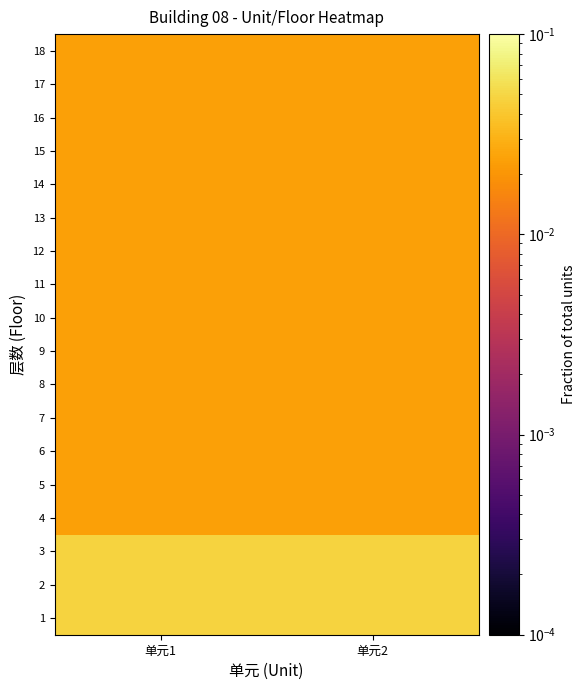

Reading right to left, what are all the values shown in this chart?

1: 单元2=0.0	单元1=0.0
2: 单元2=0.0	单元1=0.0
3: 单元2=0.0	单元1=0.0
4: 单元2=0.0	单元1=0.0
5: 单元2=0.0	单元1=0.0
6: 单元2=0.0	单元1=0.0
7: 单元2=0.0	单元1=0.0
8: 单元2=0.0	单元1=0.0
9: 单元2=0.0	单元1=0.0
10: 单元2=0.0	单元1=0.0
11: 单元2=0.0	单元1=0.0
12: 单元2=0.0	单元1=0.0
13: 单元2=0.0	单元1=0.0
14: 单元2=0.0	单元1=0.0
15: 单元2=0.0	单元1=0.0
16: 单元2=0.0	单元1=0.0
17: 单元2=0.0	单元1=0.0
18: 单元2=0.0	单元1=0.0